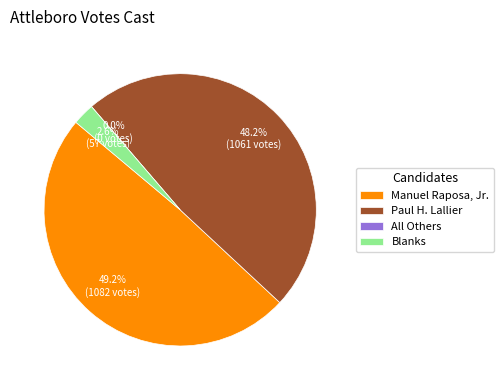

Does any single category account for the majority?

No